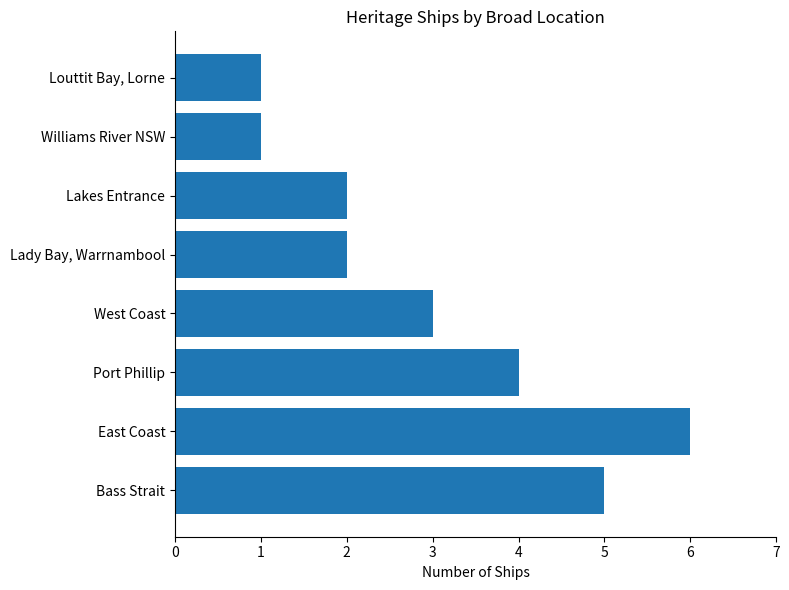

Between Bass Strait and West Coast, which is larger?

Bass Strait